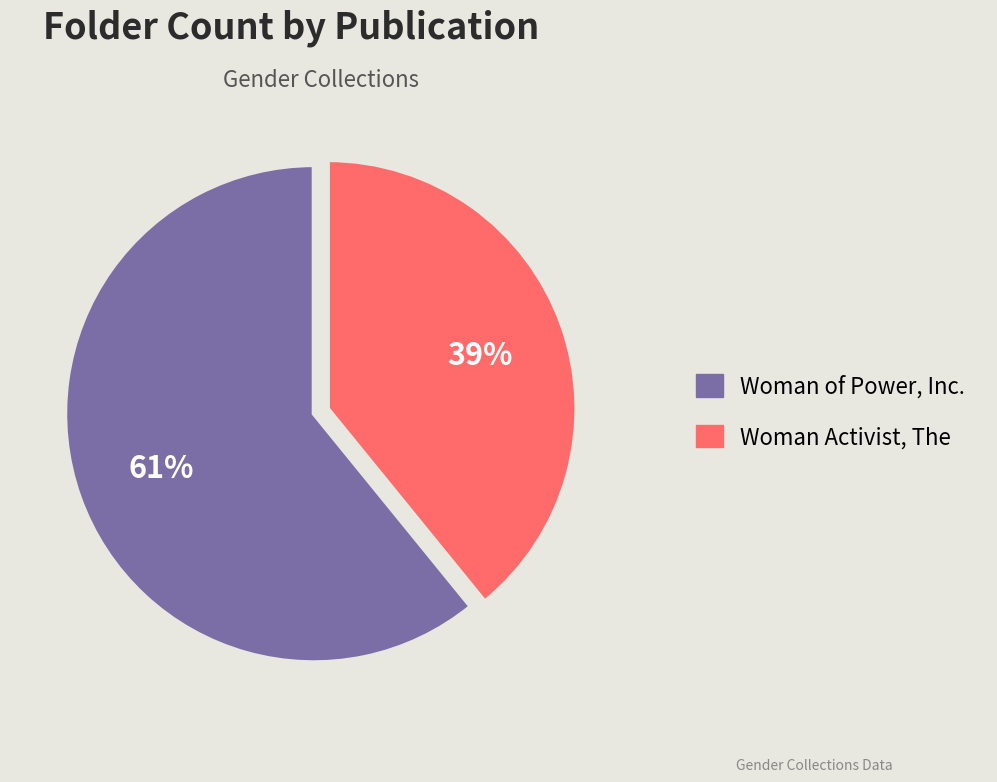

The Woman Activist, The slice represents 39% of the pie. True or false?

True